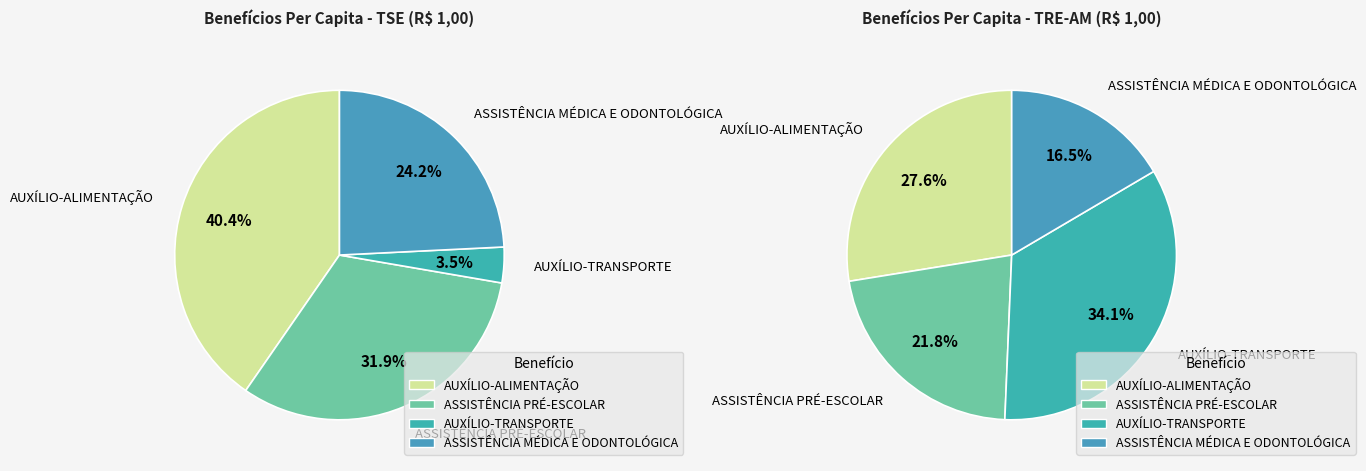

Which series has the widest spread of values?

values_tse